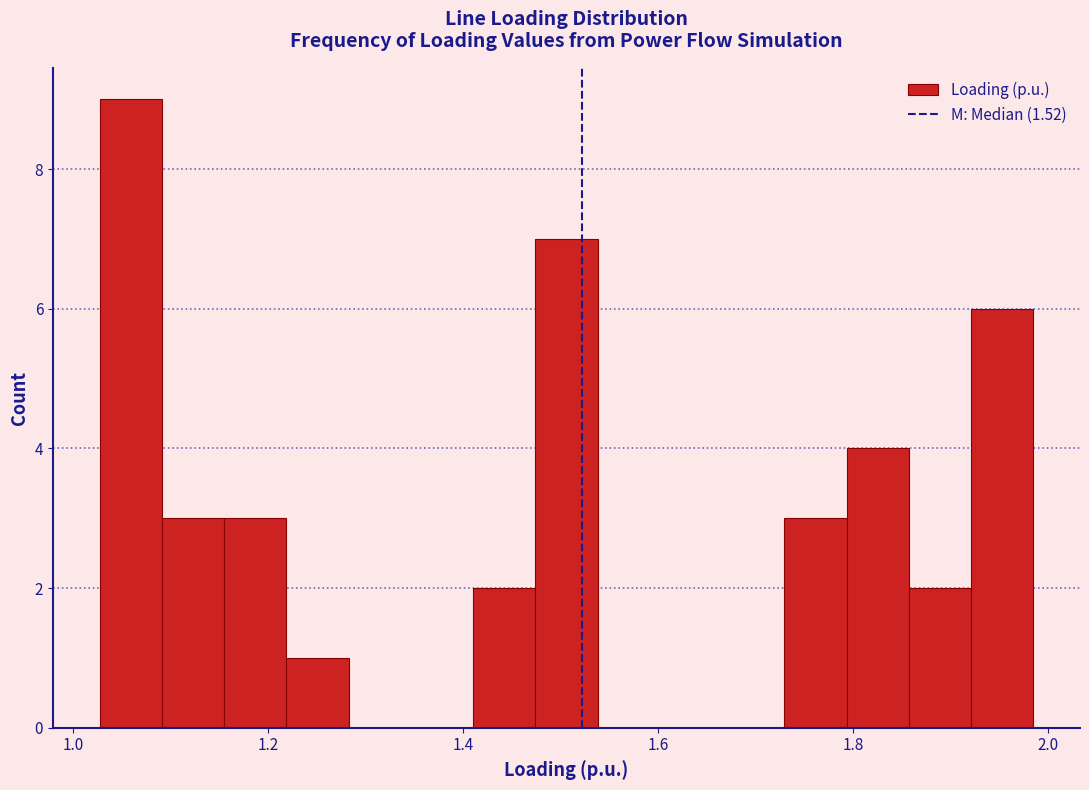

Around what value on the x-axis is the tallest bar? Give the approximate position of its centre, as read against the axis.

1.06